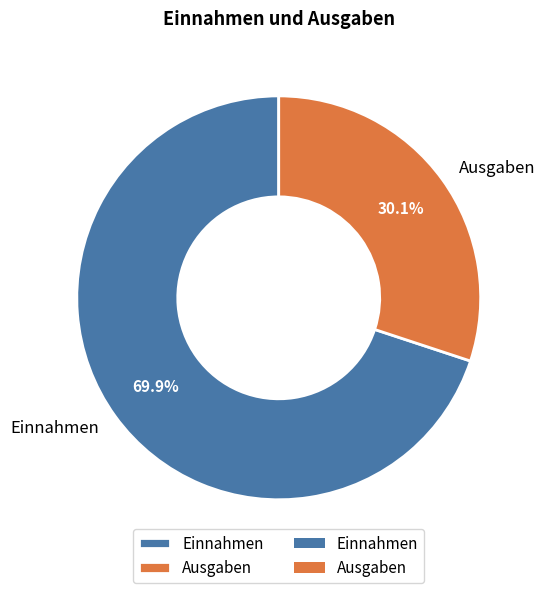

To the nearest percent, what is the difference between the largest and smallest slice percentages?

40%